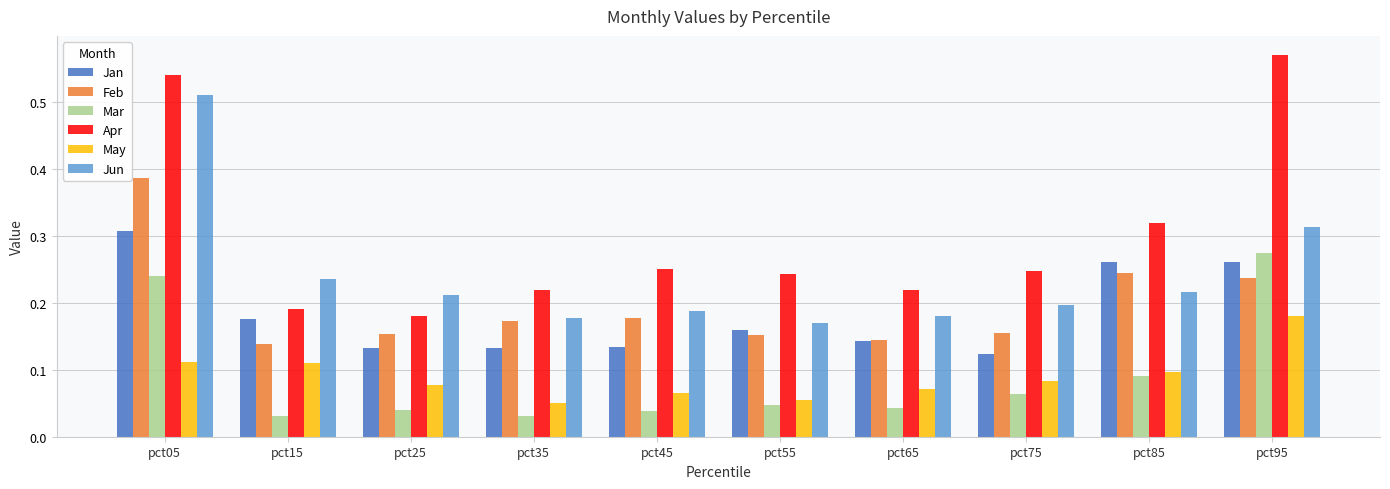

Which series has the widest spread of values?

Apr